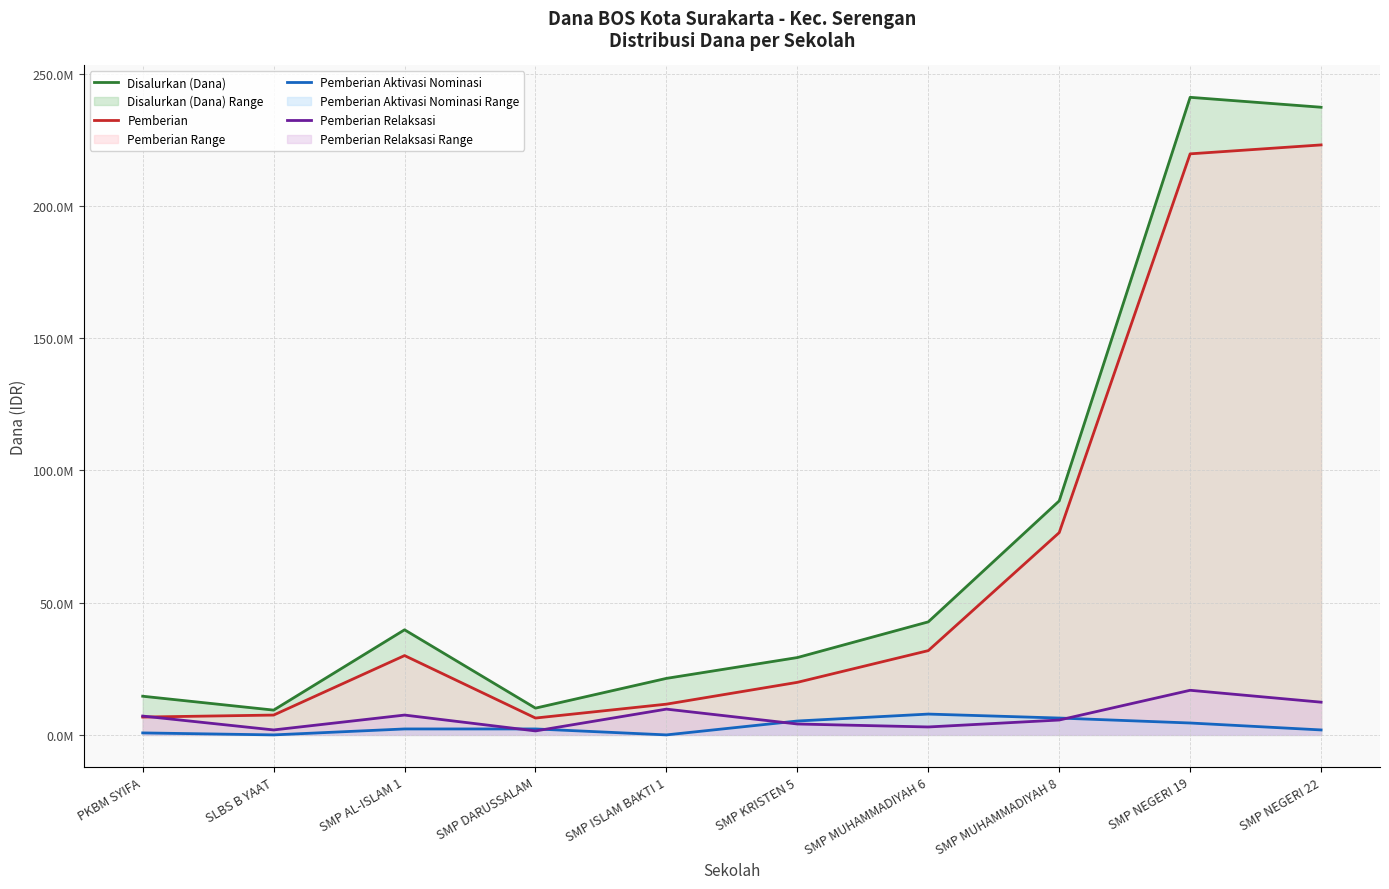

Reading left to right, what are all the values shown in this chart?

Disalurkan (Dana): PKBM SYIFA=14625000	SLBS B YAAT=9375000	SMP AL-ISLAM 1=39750000	SMP DARUSSALAM=10125000	SMP ISLAM BAKTI 1=21375000	SMP KRISTEN 5=29250000	SMP MUHAMMADIYAH 6=42750000	SMP MUHAMMADIYAH 8=88500000	SMP NEGERI 19=241125000	SMP NEGERI 22=237375000
Pemberian: PKBM SYIFA=6750000	SLBS B YAAT=7500000	SMP AL-ISLAM 1=30000000	SMP DARUSSALAM=6375000	SMP ISLAM BAKTI 1=11625000	SMP KRISTEN 5=19875000	SMP MUHAMMADIYAH 6=31875000	SMP MUHAMMADIYAH 8=76500000	SMP NEGERI 19=219750000	SMP NEGERI 22=223125000
Pemberian Aktivasi Nominasi: PKBM SYIFA=750000	SLBS B YAAT=0	SMP AL-ISLAM 1=2250000	SMP DARUSSALAM=2250000	SMP ISLAM BAKTI 1=0	SMP KRISTEN 5=5250000	SMP MUHAMMADIYAH 6=7875000	SMP MUHAMMADIYAH 8=6375000	SMP NEGERI 19=4500000	SMP NEGERI 22=1875000
Pemberian Relaksasi: PKBM SYIFA=7125000	SLBS B YAAT=1875000	SMP AL-ISLAM 1=7500000	SMP DARUSSALAM=1500000	SMP ISLAM BAKTI 1=9750000	SMP KRISTEN 5=4125000	SMP MUHAMMADIYAH 6=3000000	SMP MUHAMMADIYAH 8=5625000	SMP NEGERI 19=16875000	SMP NEGERI 22=12375000